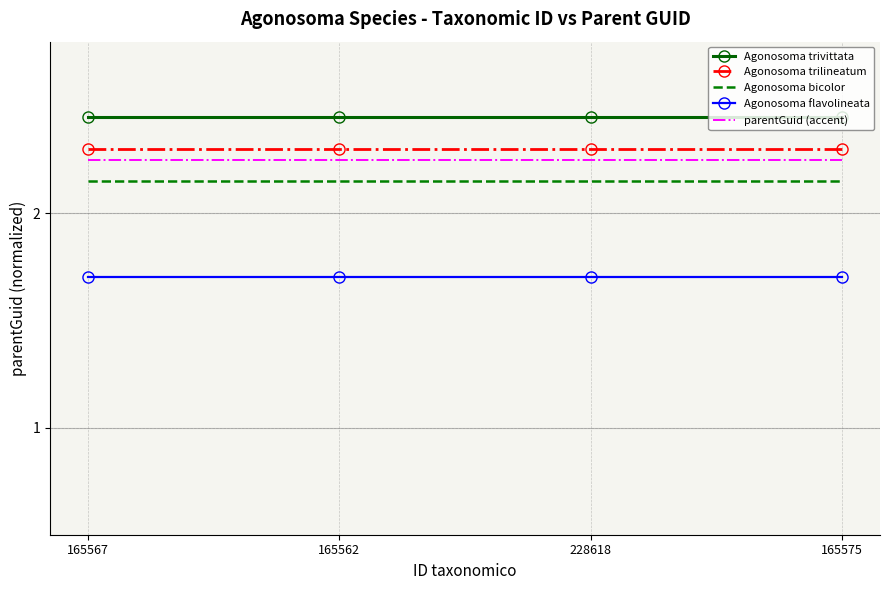

True or false: Agonosoma flavolineata and parentGuid (accent) cross at least once.

False